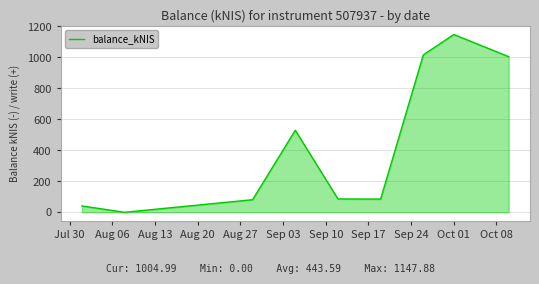

What is the difference between the maximum and minimum values?

1147.9